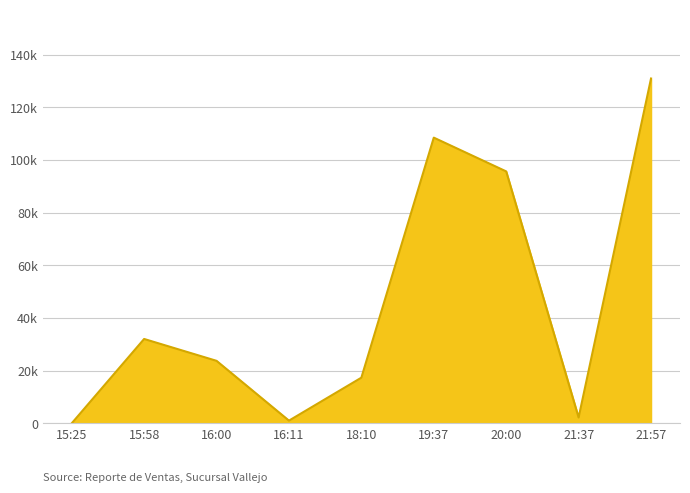

Does the chart have visible grid lines?

Yes